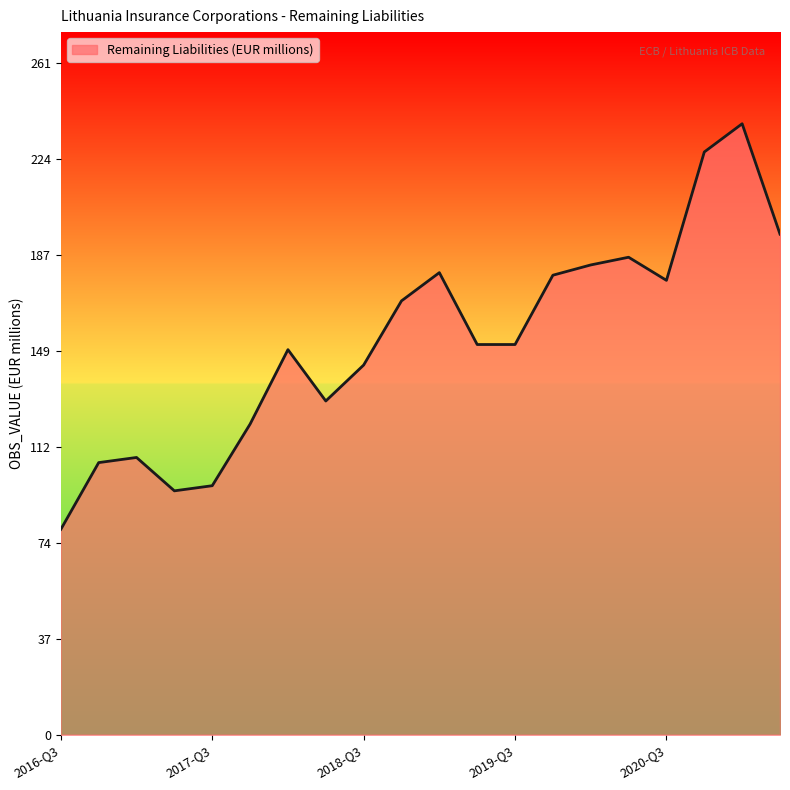

What is the greatest value displayed?

238